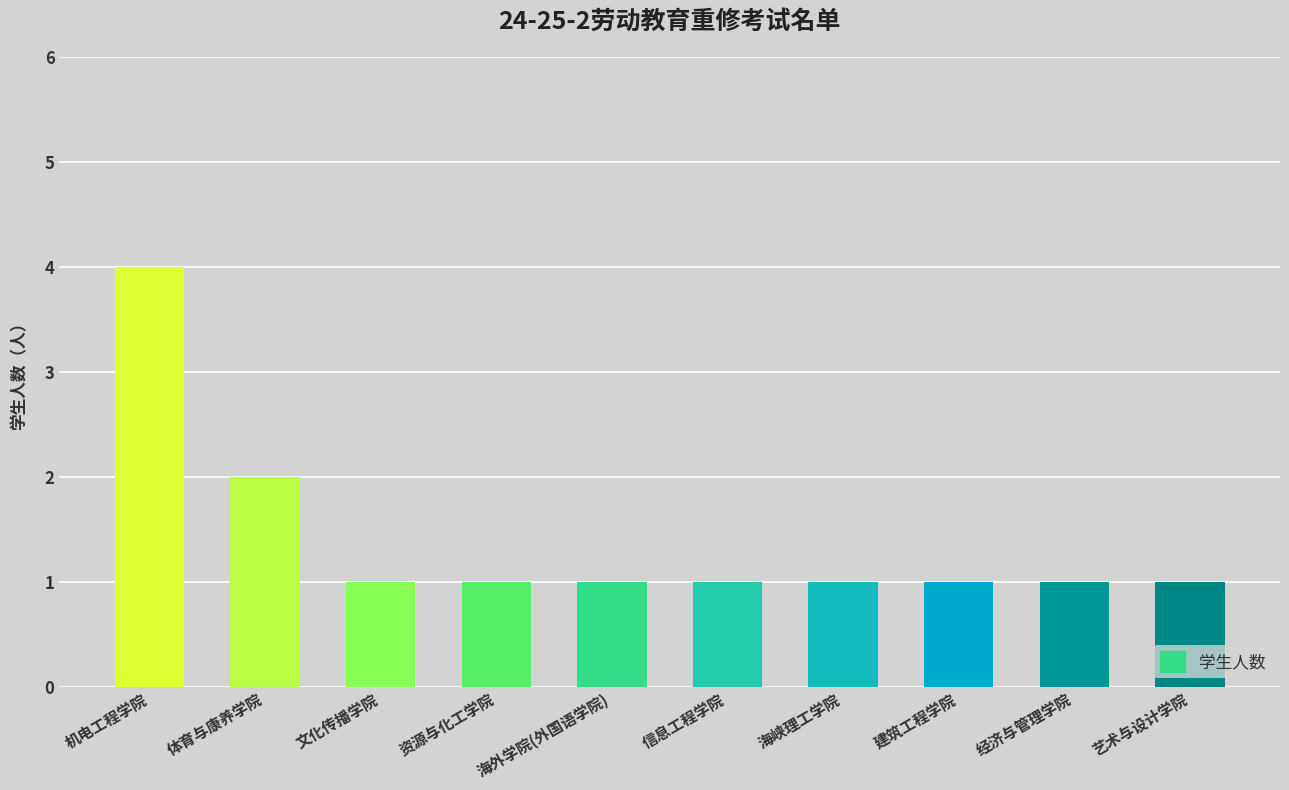

Approximately how many times larger is the value at 经济与管理学院 compared to 海峡理工学院?

1.0